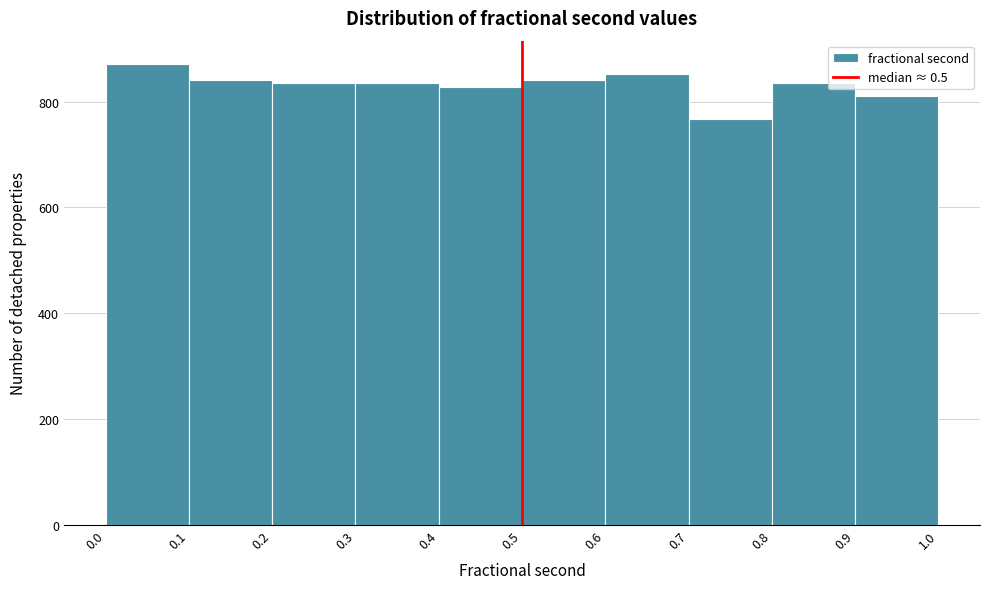

Reading left to right, list every bar in this chart as the range it spans on the x-axis followed by its height. The values are not printed on the chart, so give them approximately, as read against the axis.

0.0 to 0.1: 880
0.1 to 0.2: 840
0.2 to 0.3: 840
0.3 to 0.4: 840
0.4 to 0.5: 820
0.5 to 0.6: 840
0.6 to 0.7: 860
0.7 to 0.8: 760
0.8 to 0.9: 840
0.9 to 1.0: 820